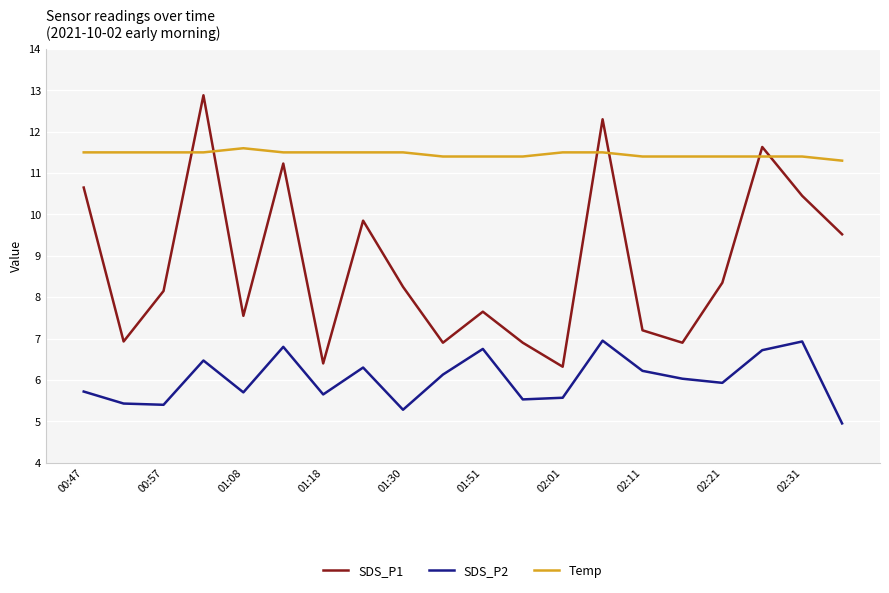

Is this an area chart (filled region under the line)?

No